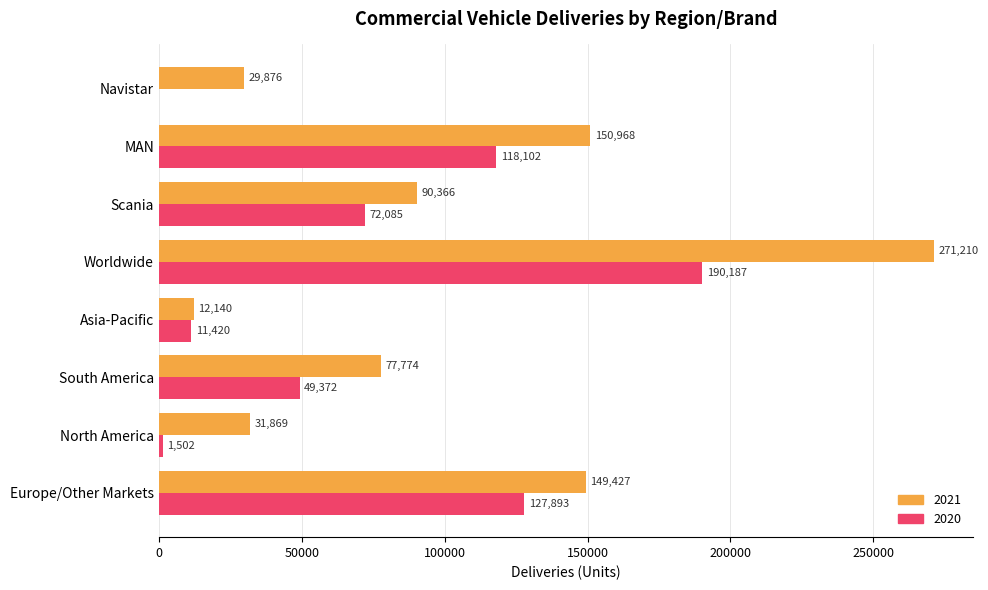

Which series changed the most between North America and Asia-Pacific?

2021